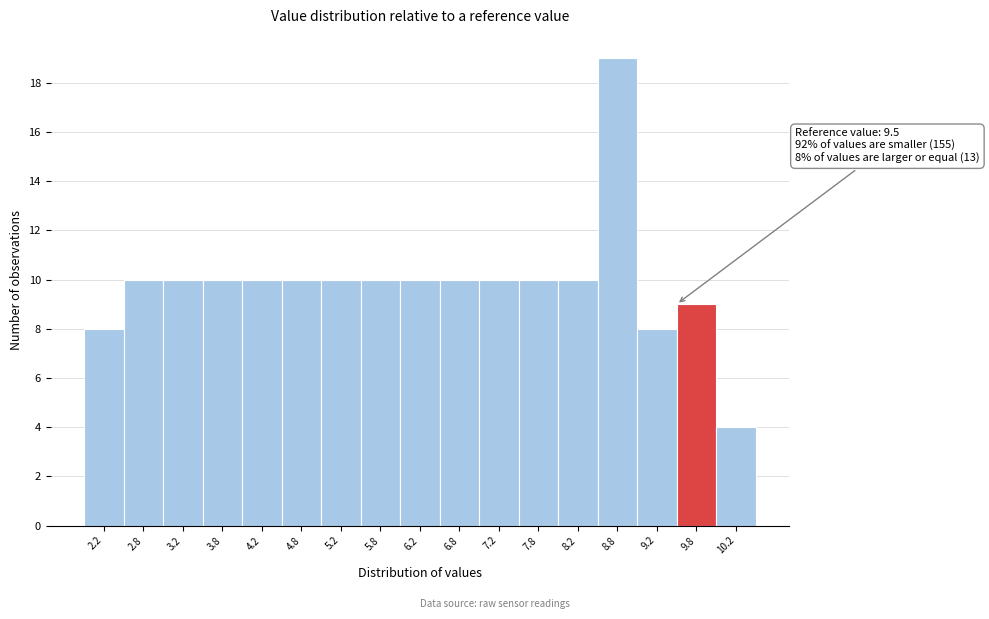

Over which range of the x-axis is the bar tallest?

8.5 to 9.0